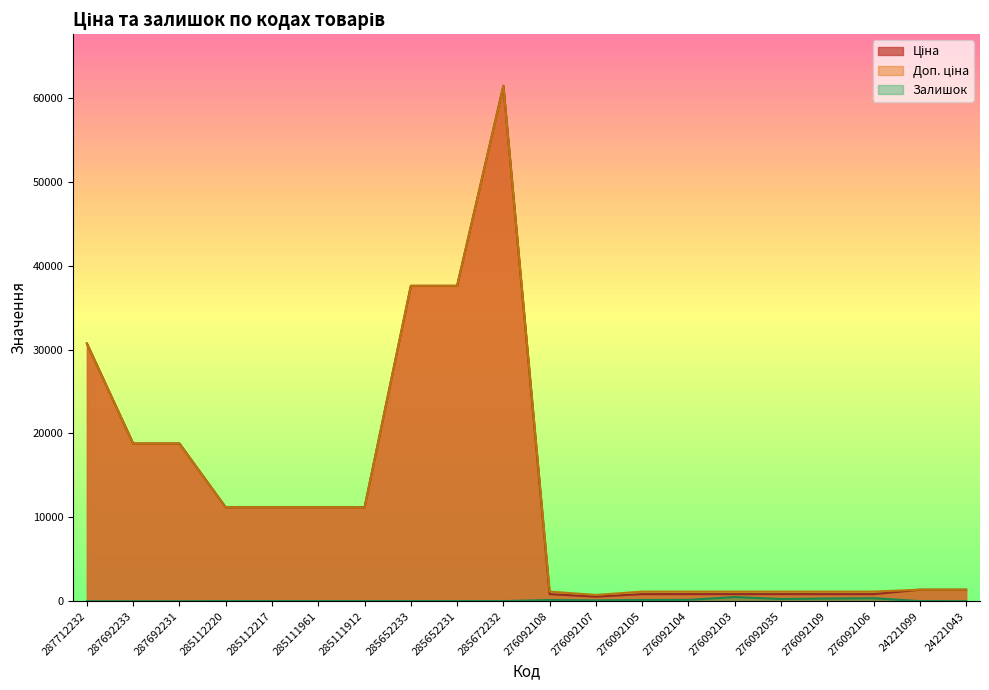

What is the value of the Залишок point at the 19th from the left?

16.0